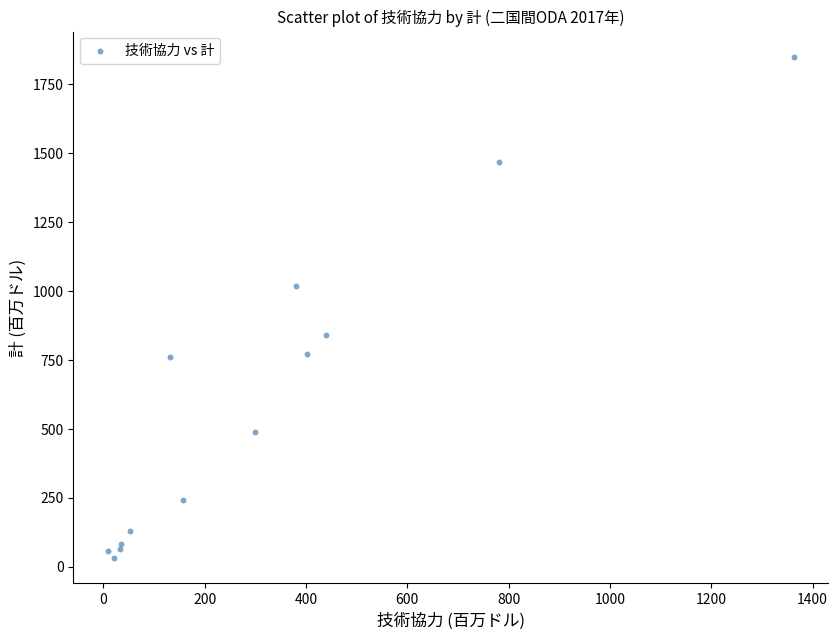

What Y value in the scatter plot is closest to 940?

1017.4